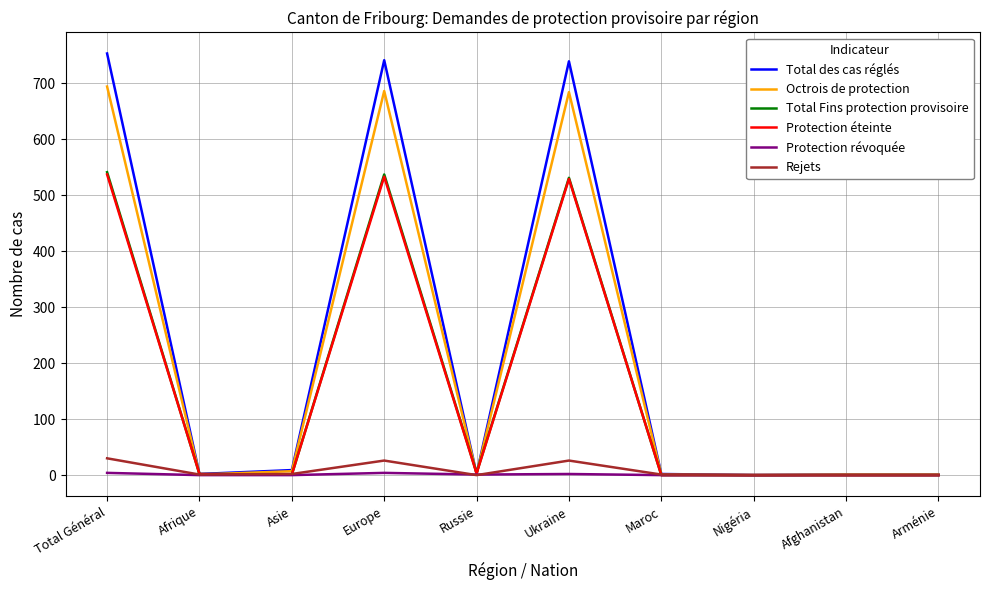

Which series has the largest range (max minus min)?

Total des cas réglés